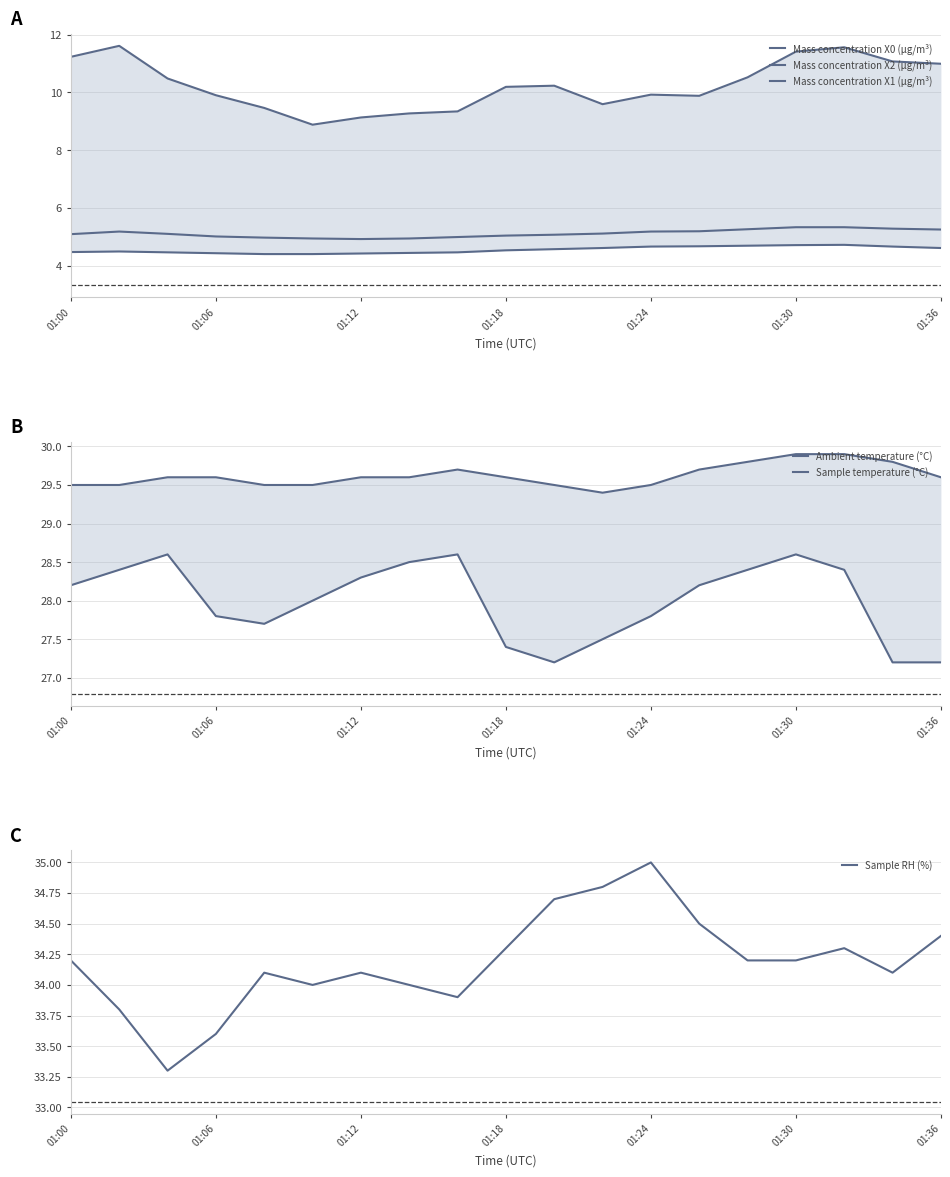

At which label is Mass concentration X2 (μg/m³) closest to 5?

01:06